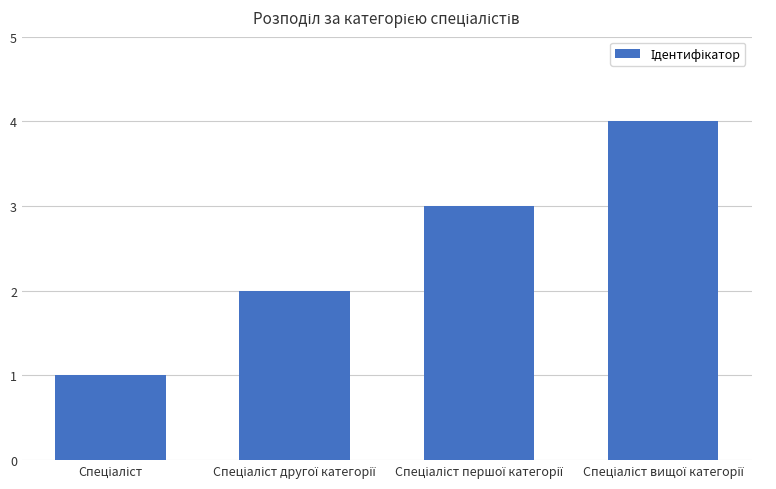

What is the sum of all values?

10